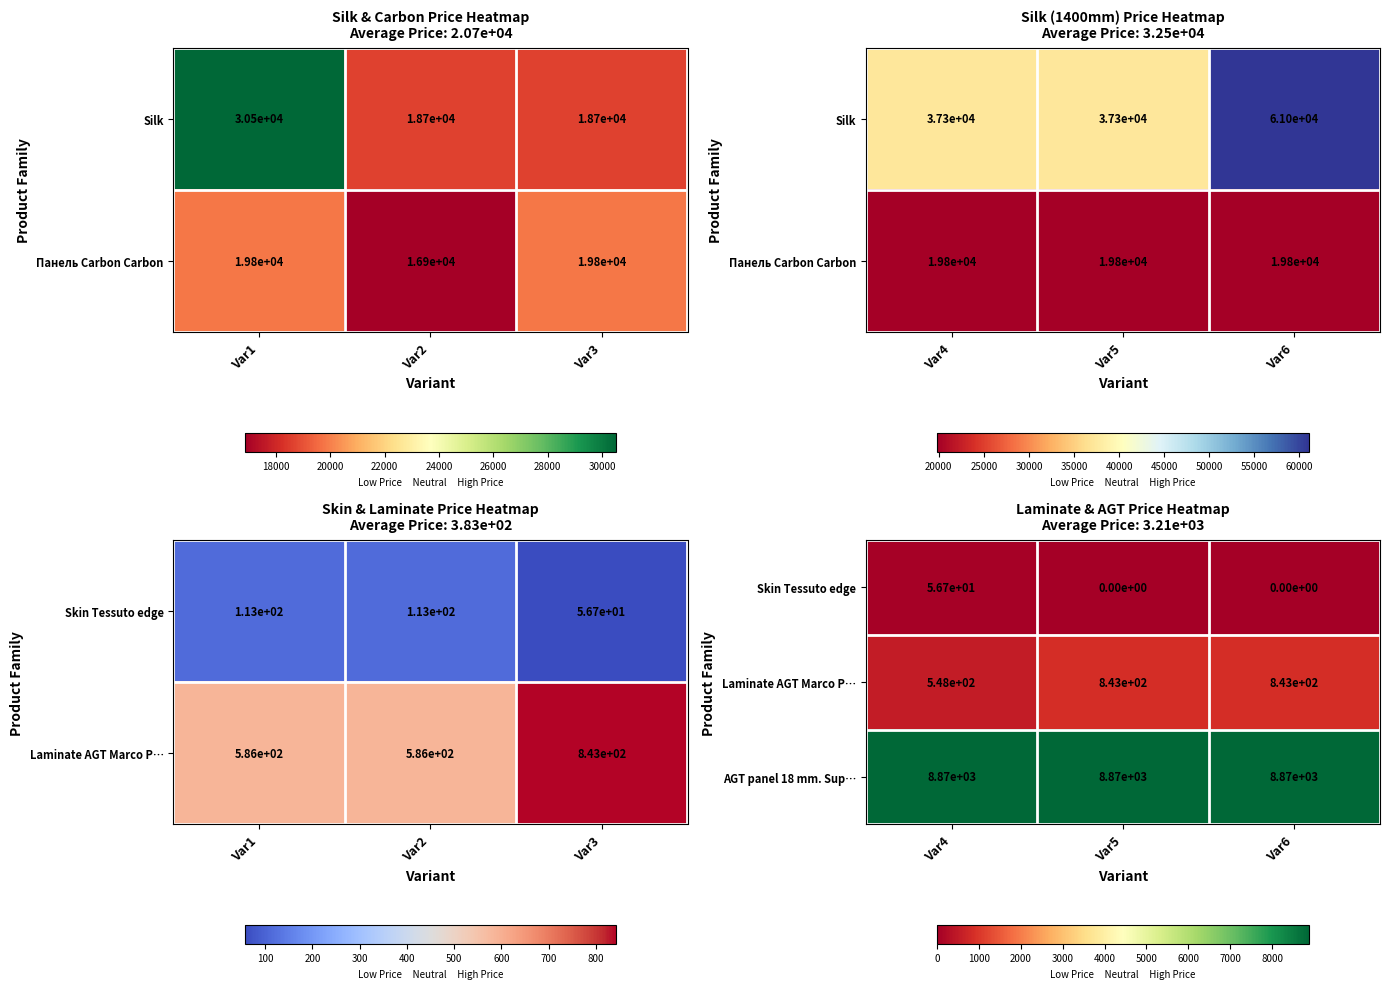

At how many categories does at least one series exceed 6047?

3